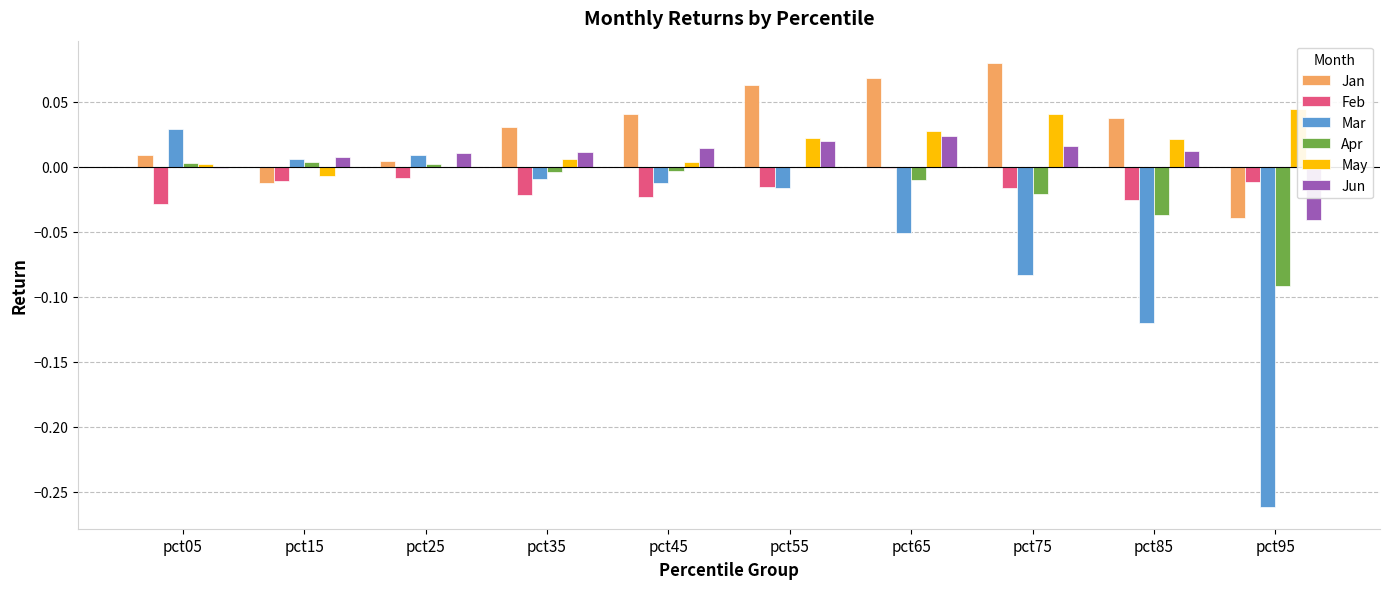

Which category has the highest value in the May series?

pct95